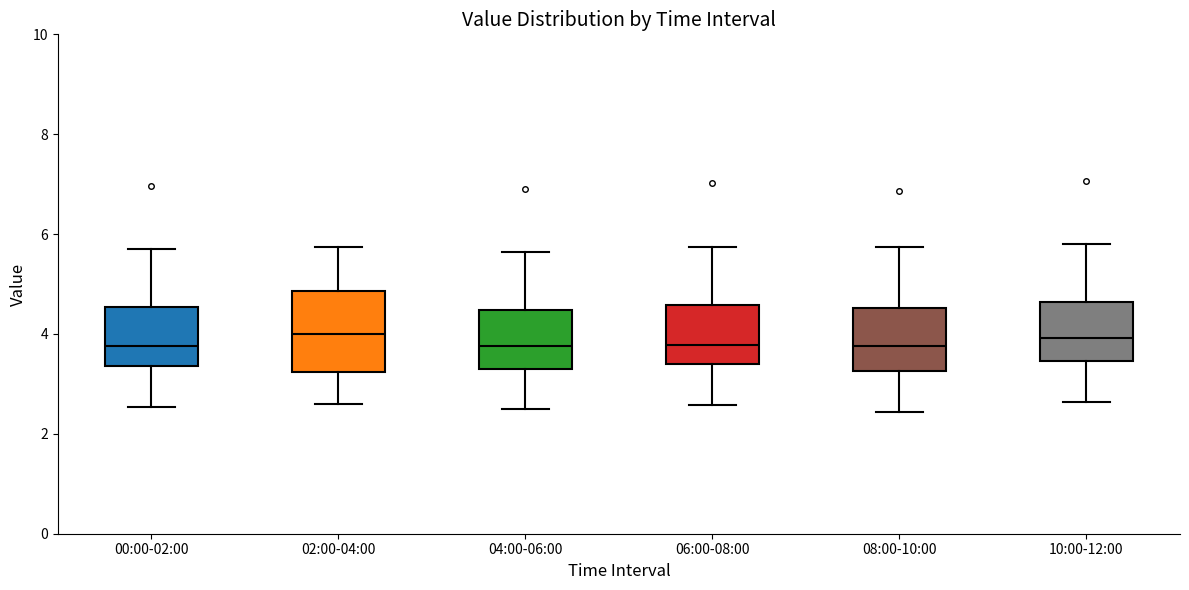

Reading left to right, read every box against the y-axis: the position of its median line, the range the box covers, and the ends of its whiskers. The values are not printed on the chart, so give them approximately, as read against the axis.

00:00-02:00: median 3.8, box 3.4 to 4.6, whiskers 2.6 to 5.8
02:00-04:00: median 4.0, box 3.2 to 4.8, whiskers 2.6 to 5.8
04:00-06:00: median 3.8, box 3.4 to 4.4, whiskers 2.6 to 5.6
06:00-08:00: median 3.8, box 3.4 to 4.6, whiskers 2.6 to 5.8
08:00-10:00: median 3.8, box 3.2 to 4.6, whiskers 2.4 to 5.8
10:00-12:00: median 4.0, box 3.4 to 4.6, whiskers 2.6 to 5.8